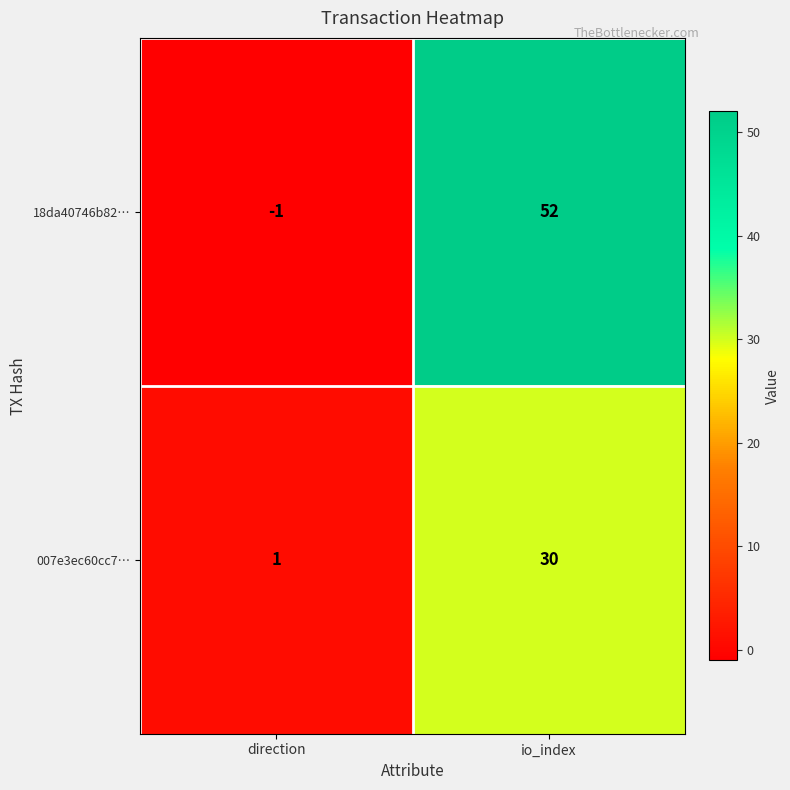

Reading left to right, extract all data points from this chart.

18da40746b82…: -1	52
007e3ec60cc7…: 1	30